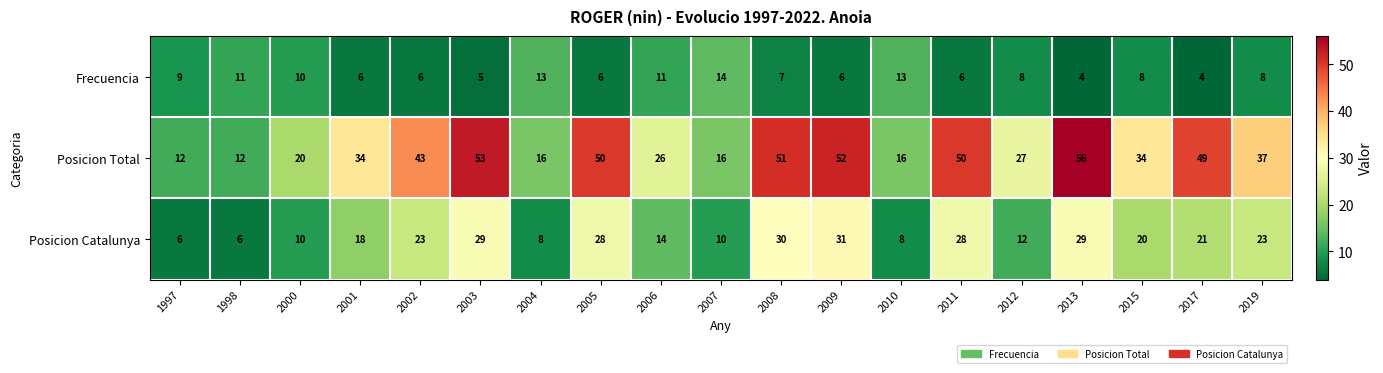

Is it true that Frecuencia equals 3 at 2019?

False